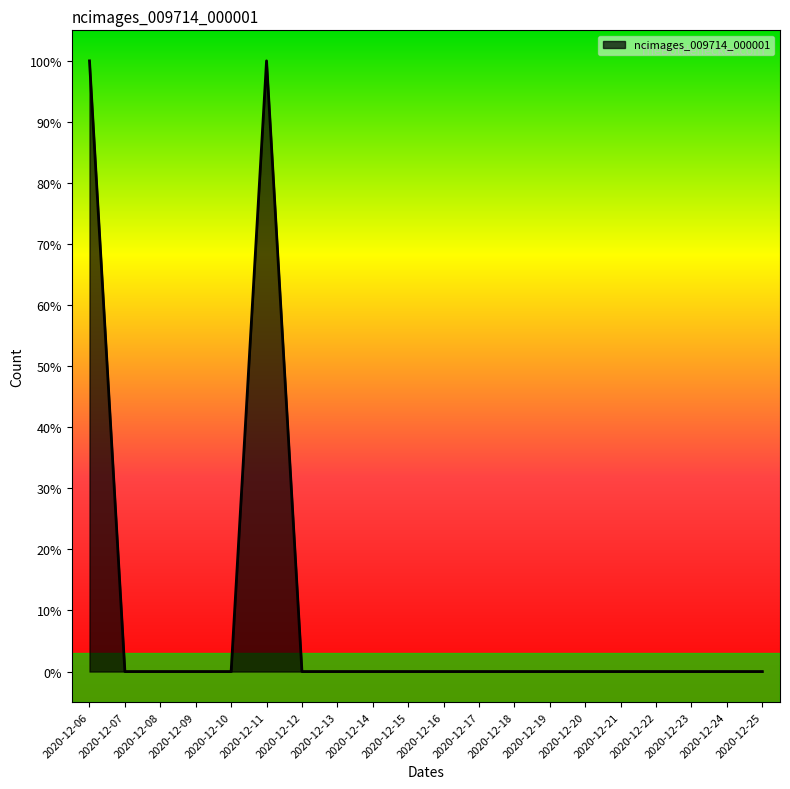

Reading right to left, transcribe all the data shown in this chart.

0	0	0	0	0	0	0	0	0	0	0	0	0	0	1	0	0	0	0	1